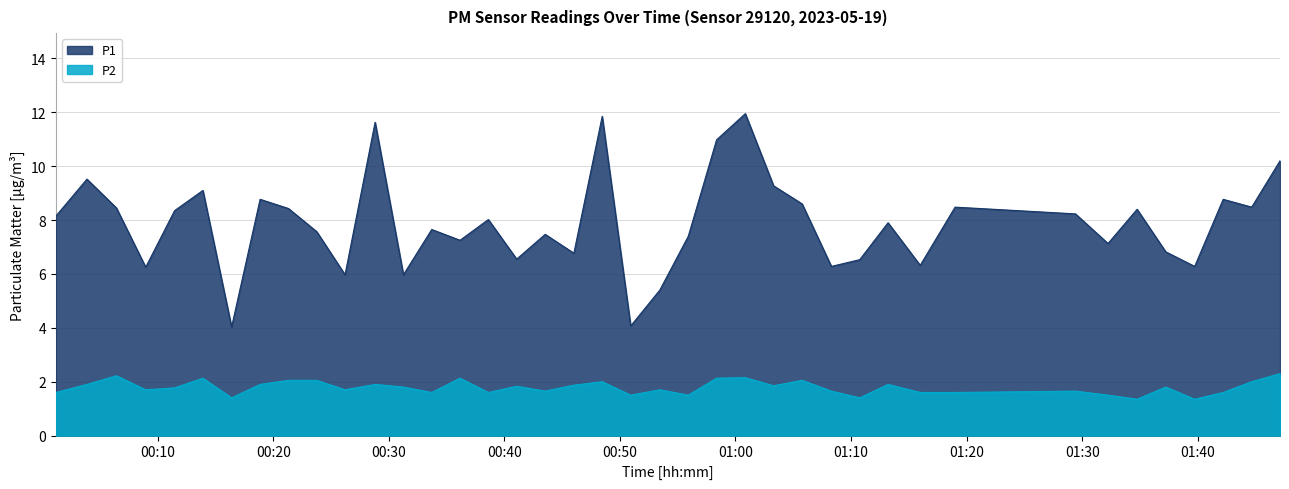

In P1, how many points are higher than both neighbors (excluding endpoints)?

13